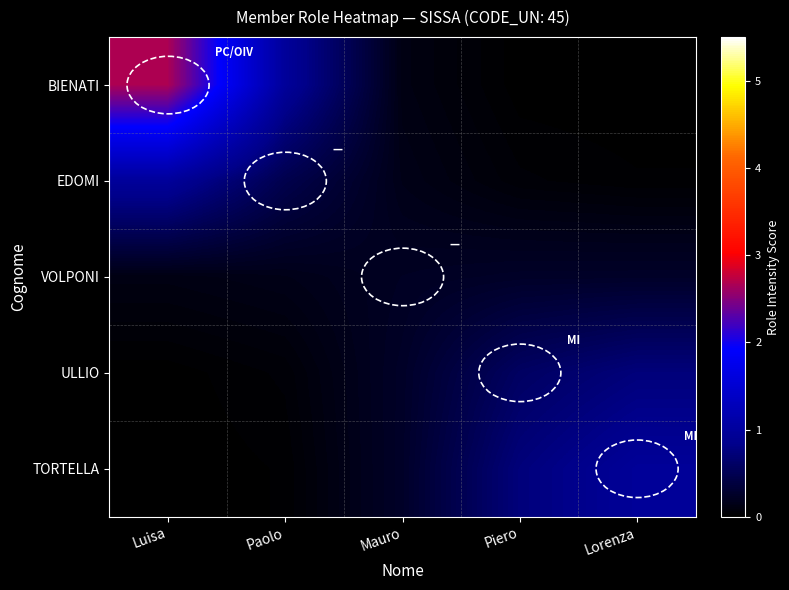

Rank the series by their maximum value, from lowest to highest.

VOLPONI, ULLIO, TORTELLA, EDOMI, BIENATI